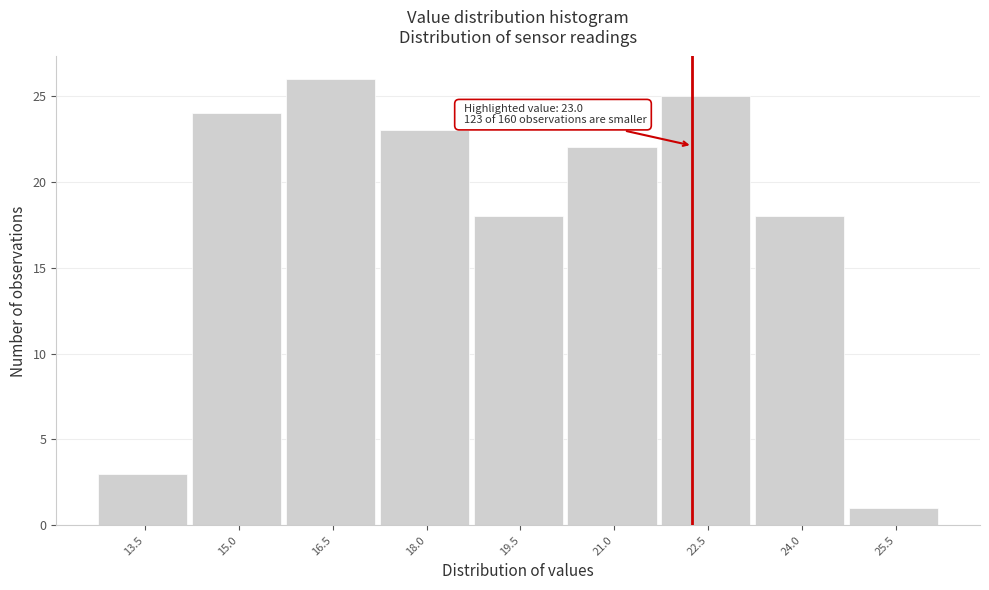

Reading left to right, what are all the values shown in this chart?

3	24	26	23	18	22	25	18	1